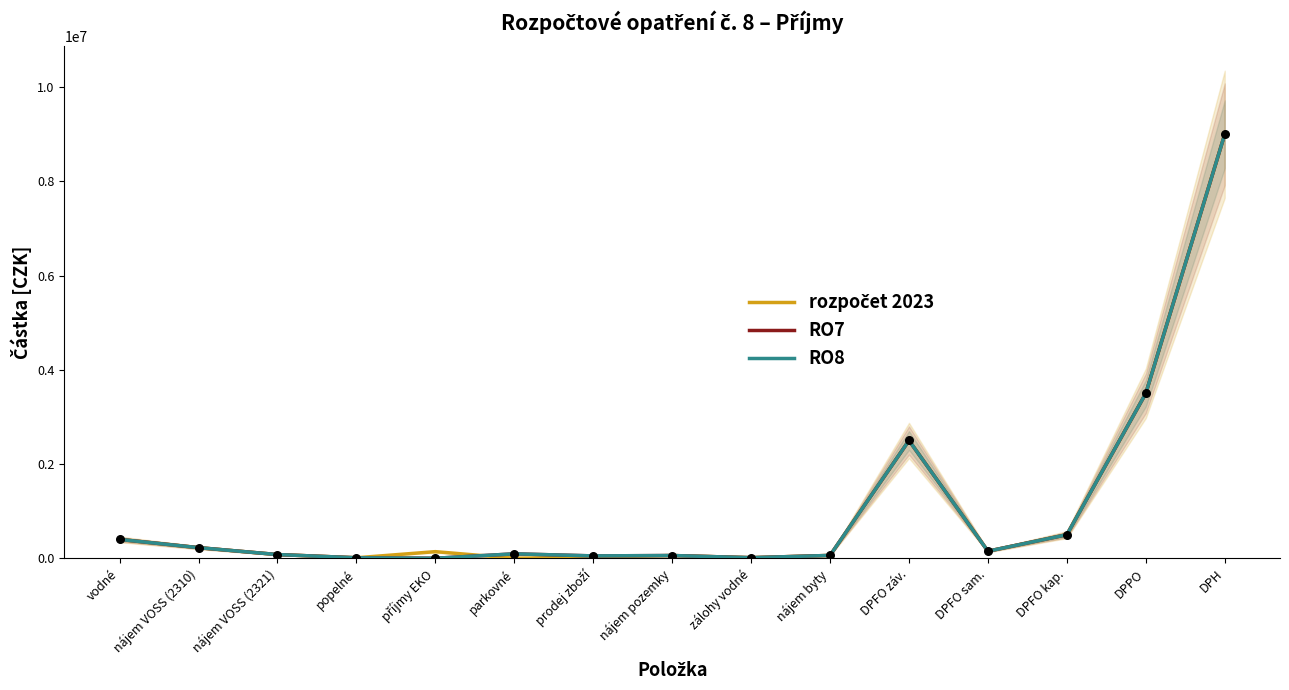

At which category is the sum across all series the highest?

DPH